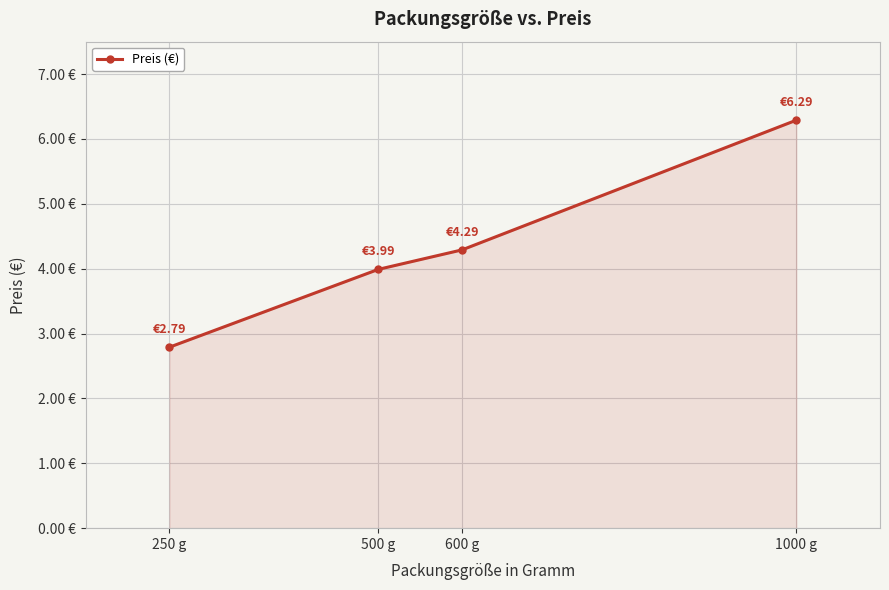

Which has a higher value, 600 g or 250 g?

600 g